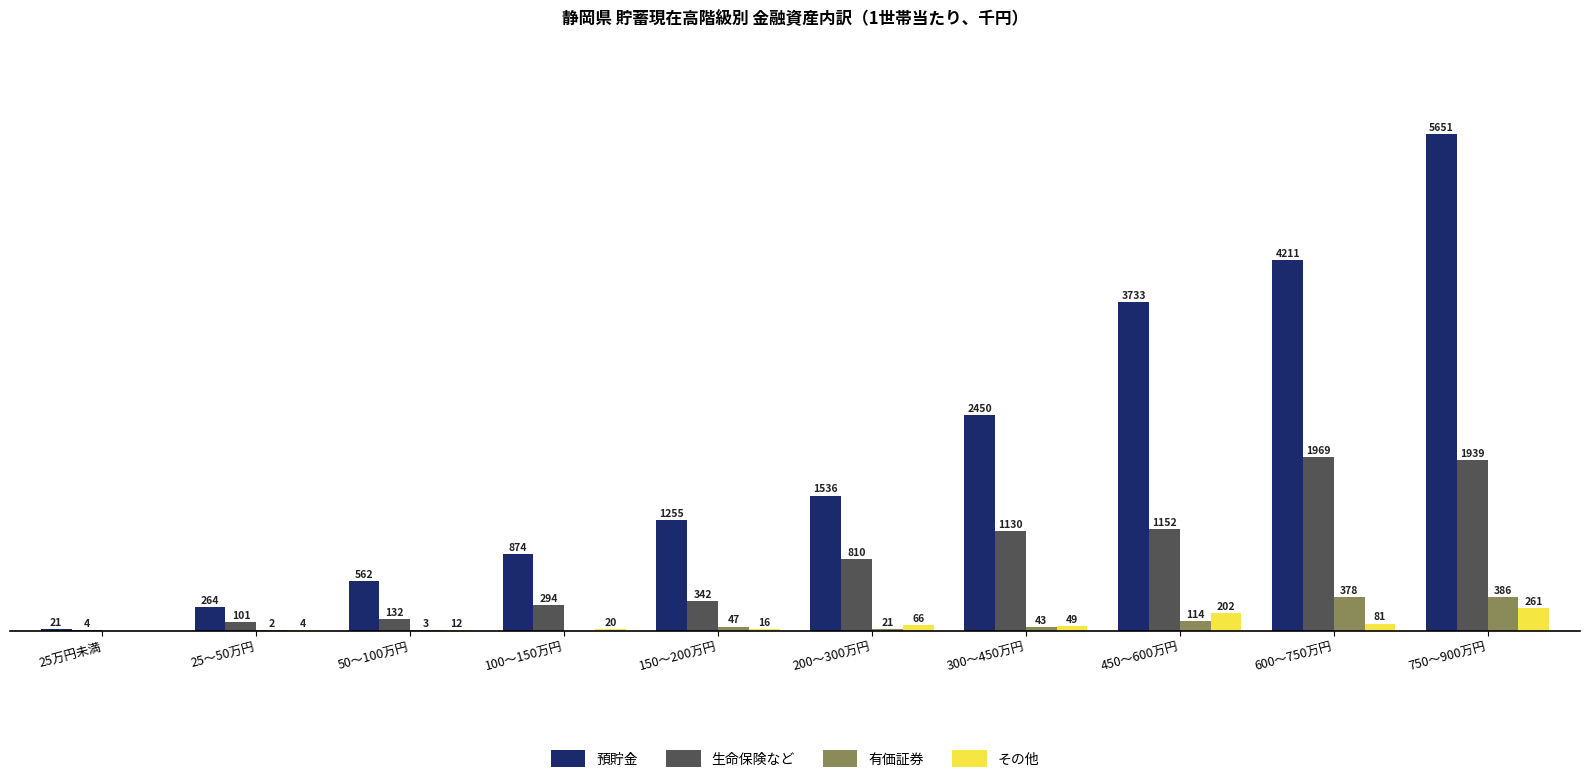

Which category has the highest value in the その他 series?

750～900万円